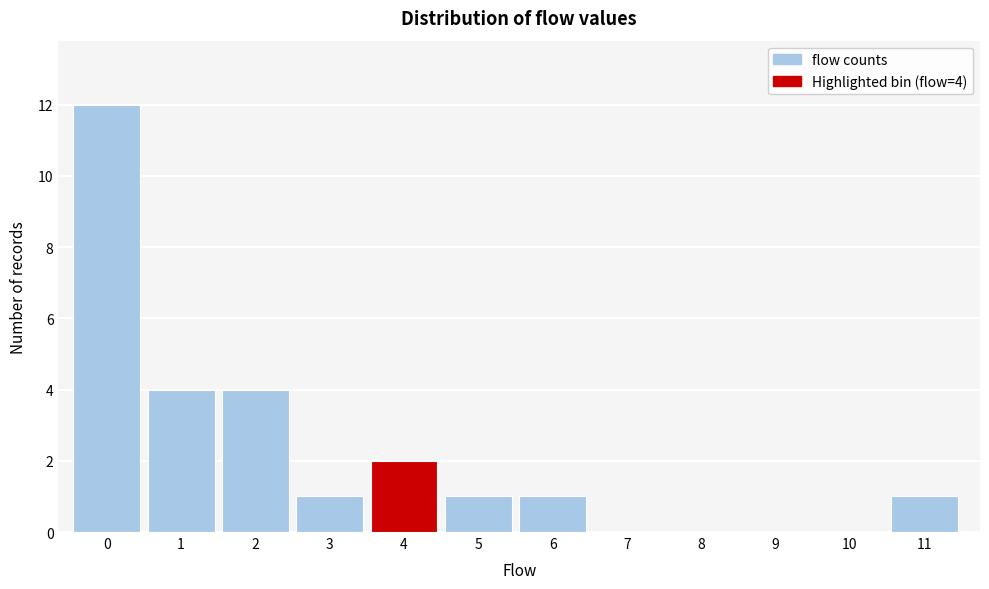

Reading left to right, list all the values displayed in this chart.

0=12	1=4	2=4	3=1	4=2	5=1	6=1	7=0	8=0	9=0	10=0	11=1